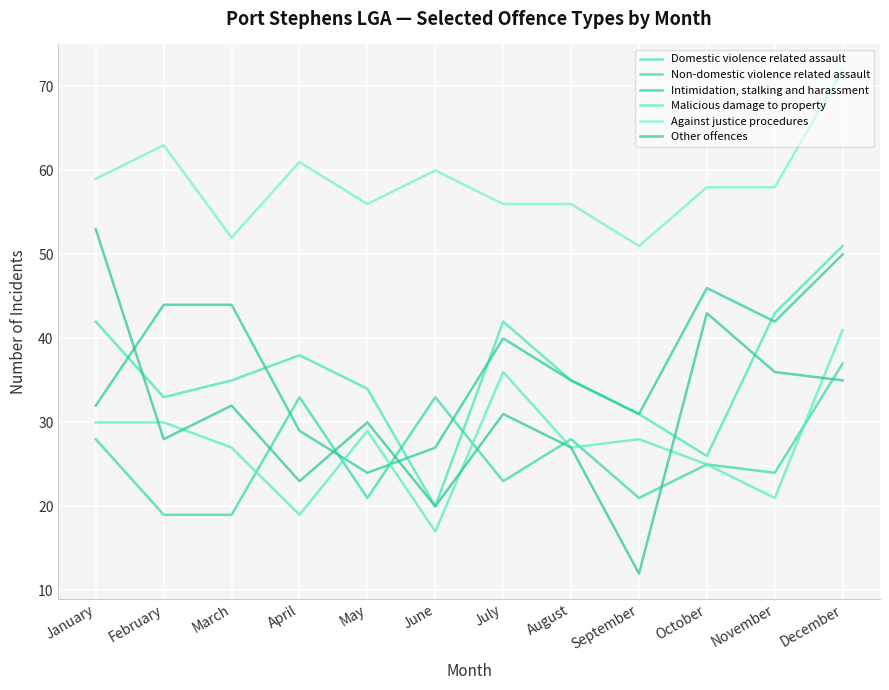

Does the chart have visible grid lines?

Yes